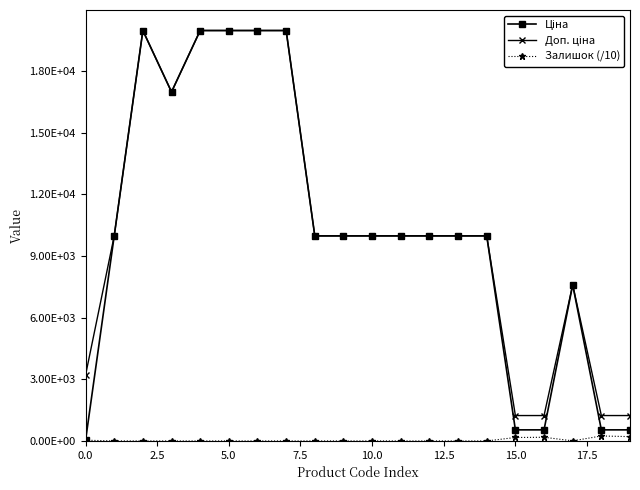

Is this an area chart (filled region under the line)?

No